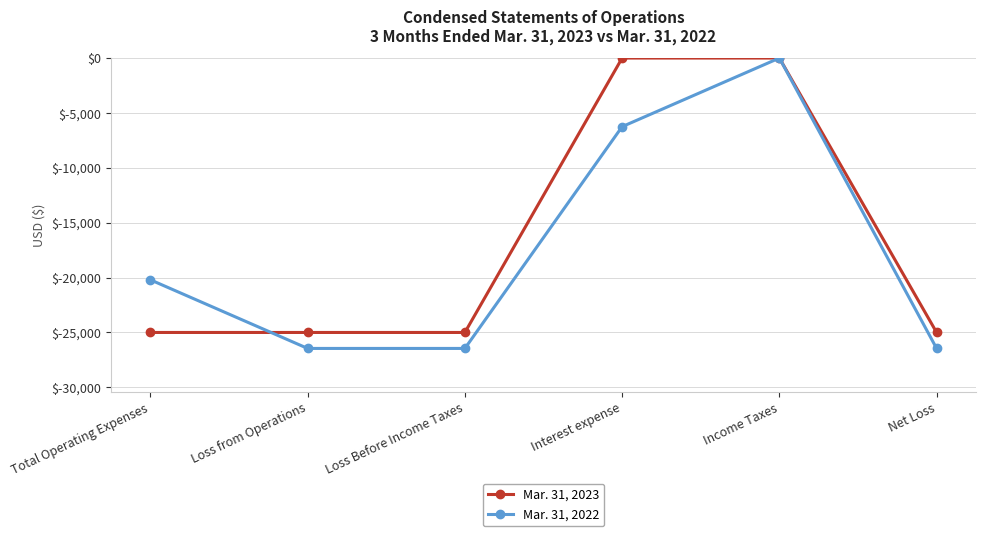

Rank the series at Total Operating Expenses from highest to lowest value.

Mar. 31, 2022, Mar. 31, 2023